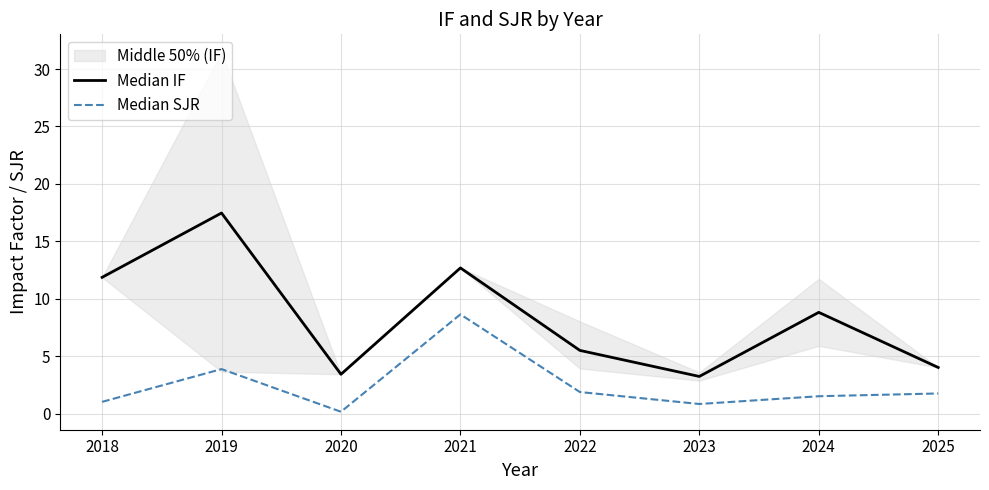

Which has a higher value, 2024 or 2019?

2019